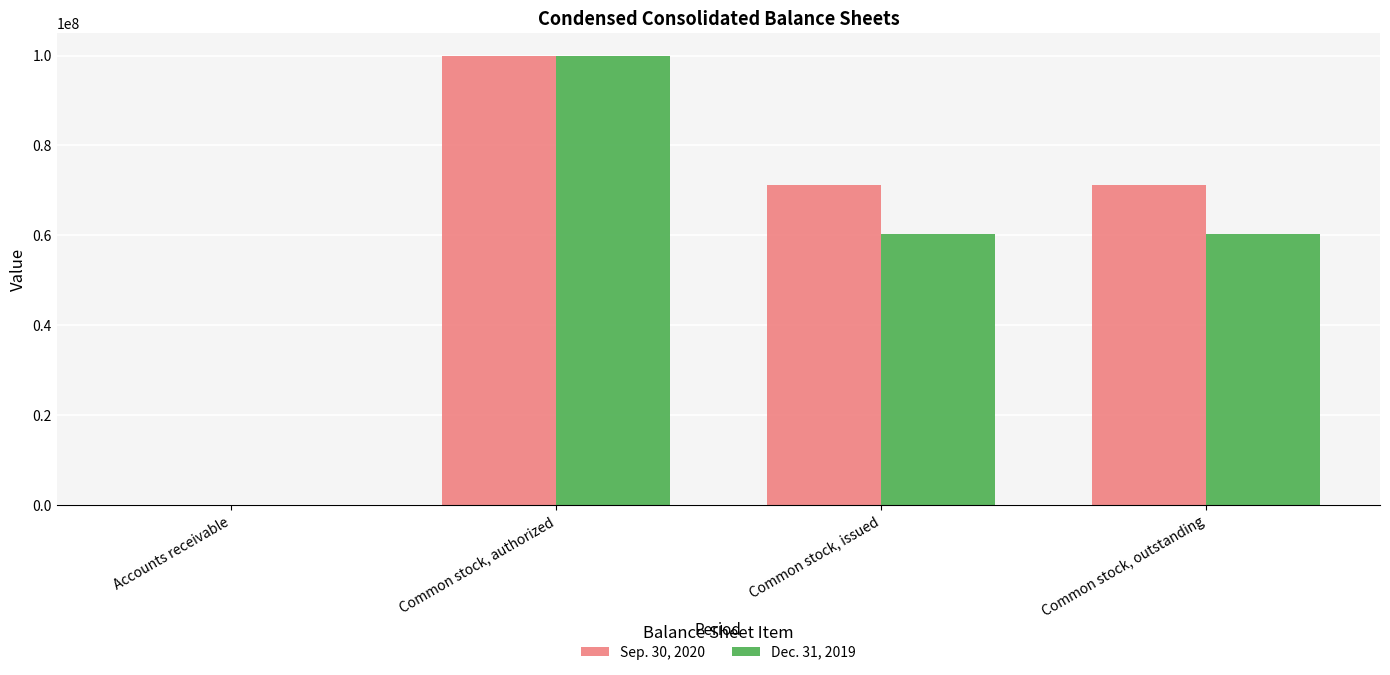

Where does the Dec. 31, 2019 series first go above 60255000?

Common stock, authorized